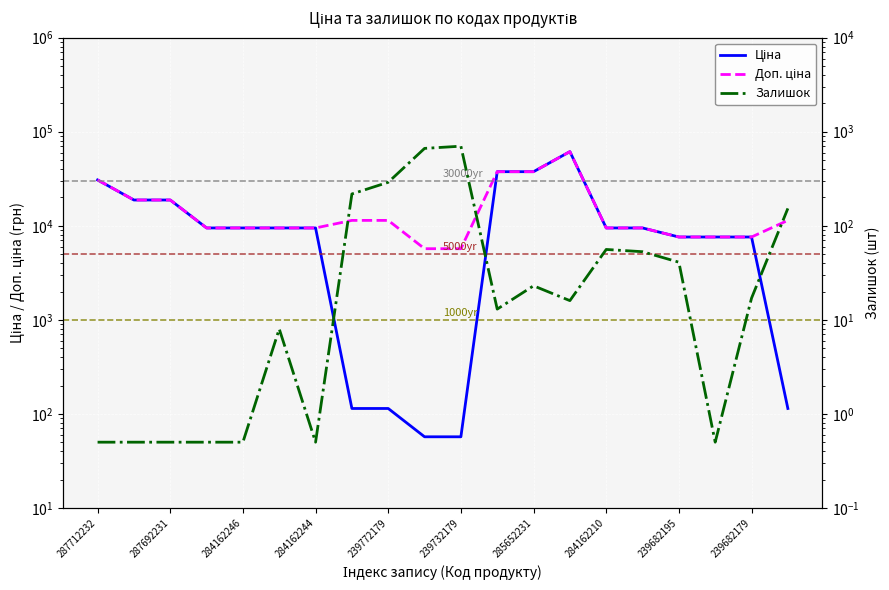

True or false: Доп. ціна has a value of 16438.0 at 284162244.

False